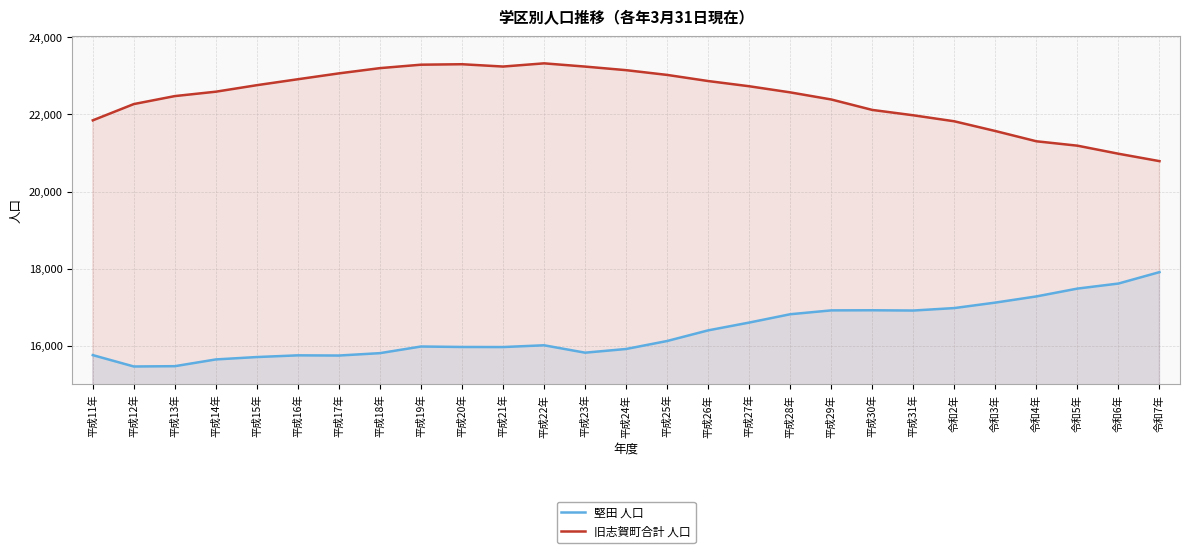

What is the label of the 9th point from the left?

平成19年